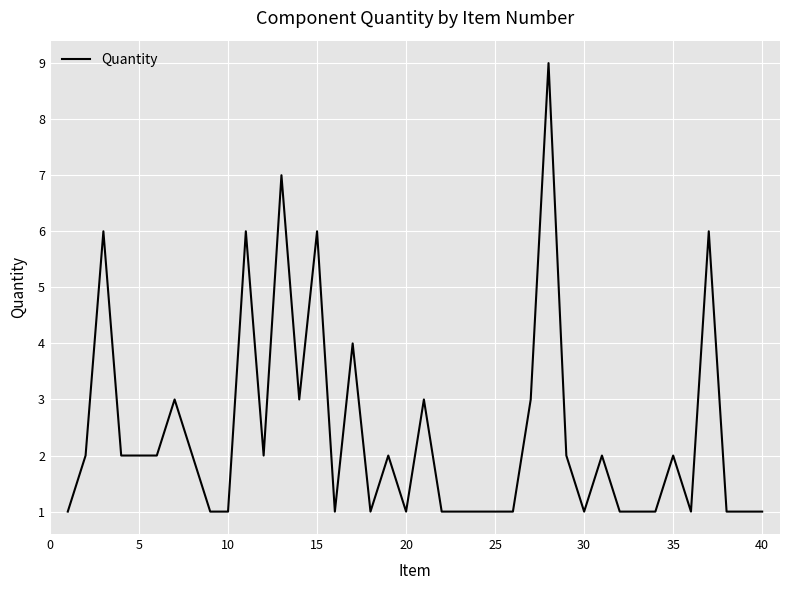

What is the difference between the maximum and minimum values?

8